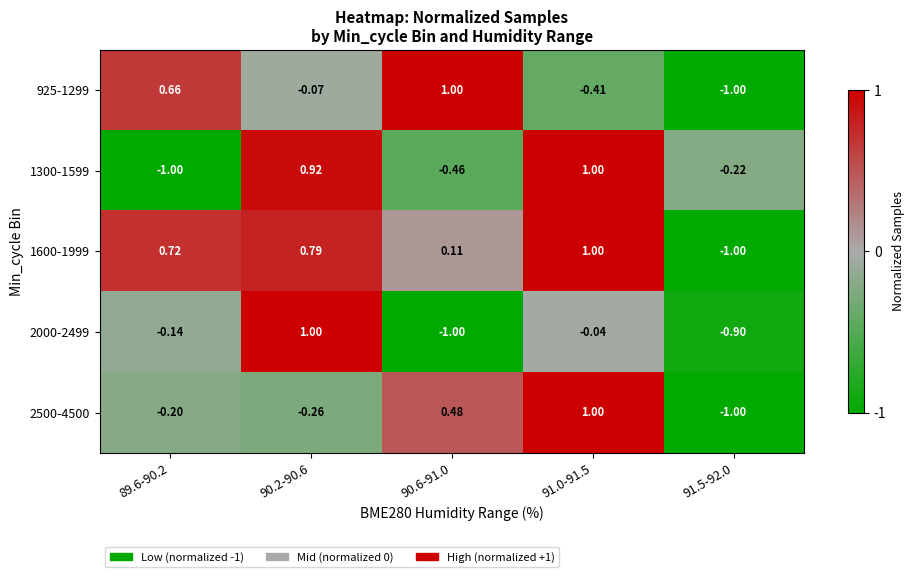

At 91.0-91.5, list the series in order from largest to smallest.

1300-1599, 1600-1999, 2500-4500, 2000-2499, 925-1299